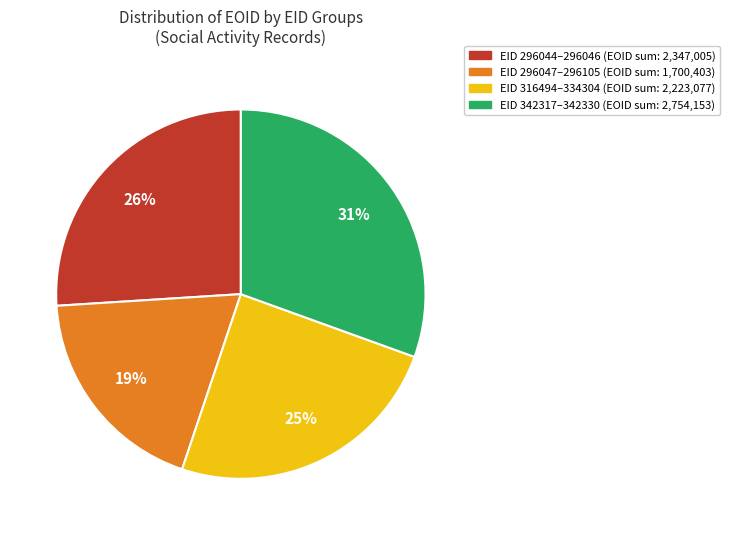

To the nearest percent, what is the difference between the largest and smallest slice percentages?

12%